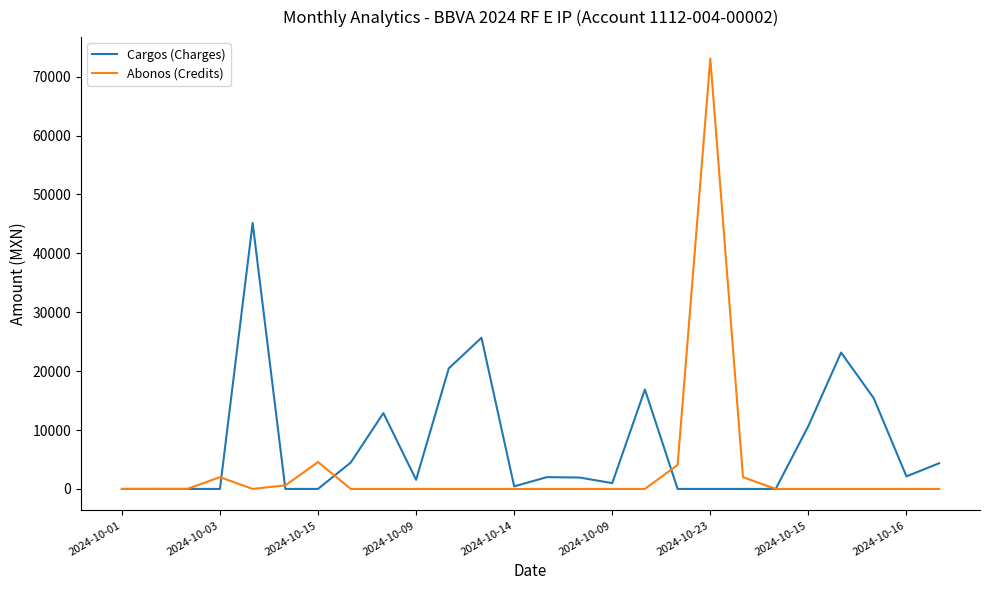

Rank the series by their maximum value, from lowest to highest.

Cargos (Charges), Abonos (Credits)